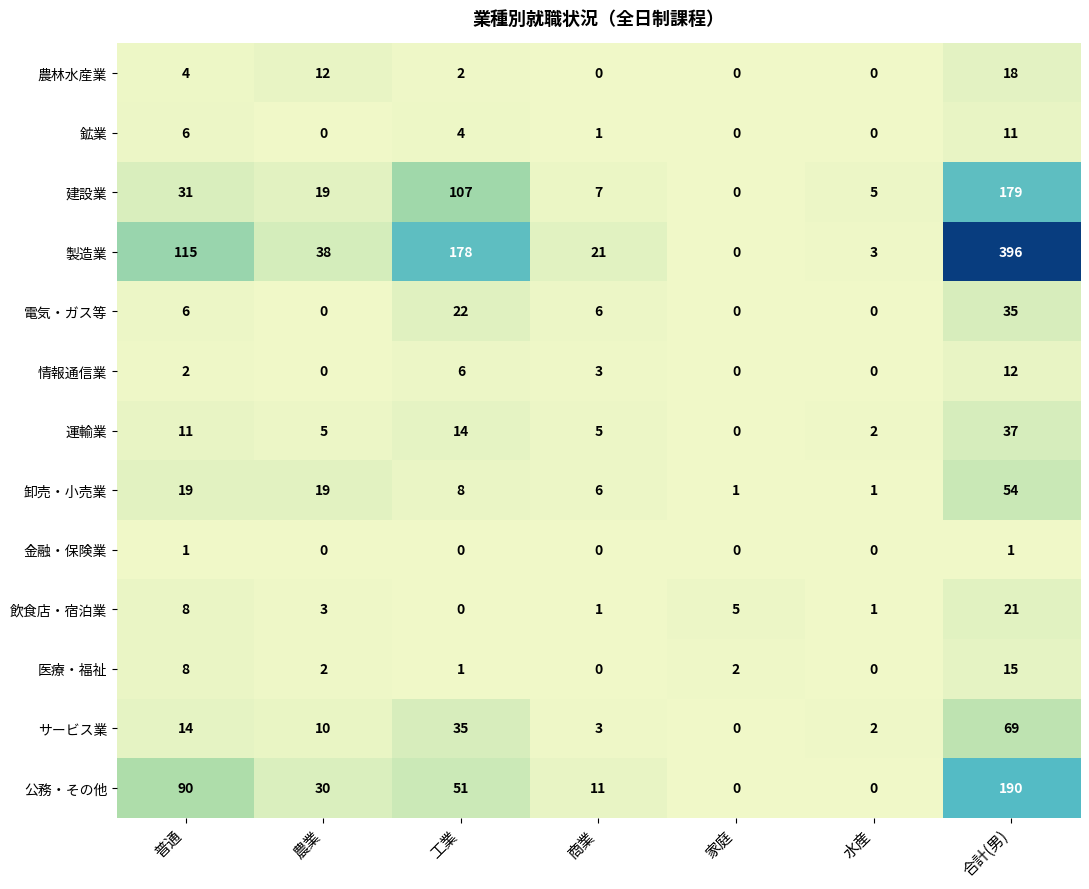

What is the average value of the サービス業 series?

19